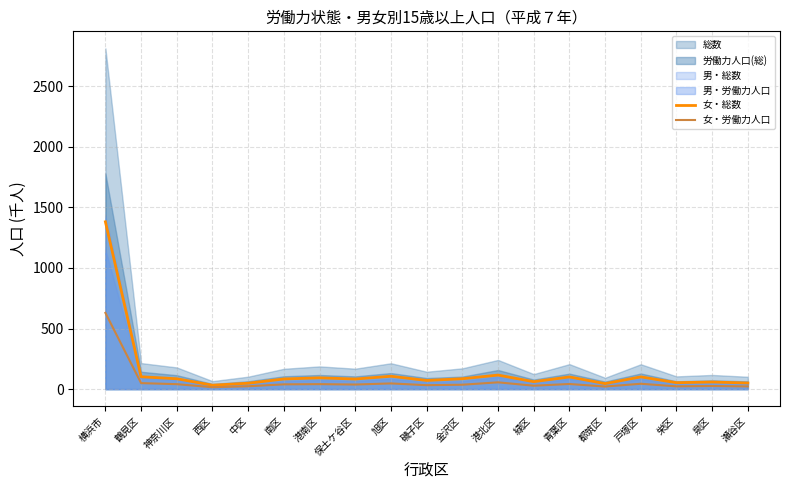

True or false: 女・総数 has a value of 85.8 at 金沢区.

True